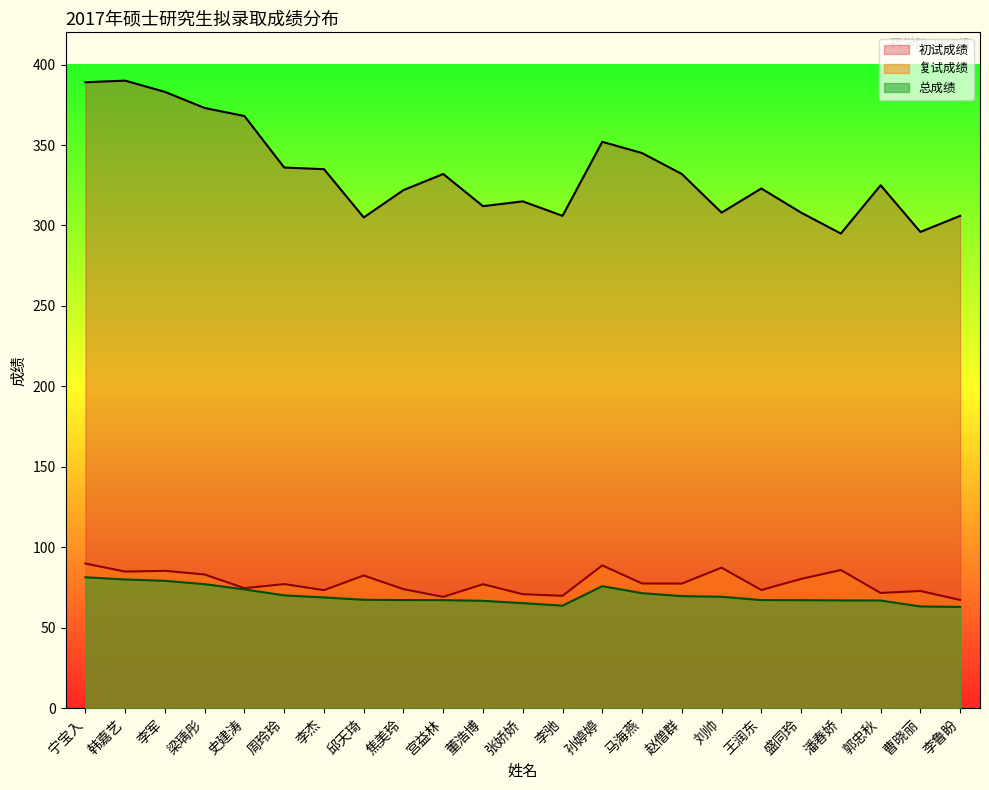

Which series has the largest range (max minus min)?

初试成绩